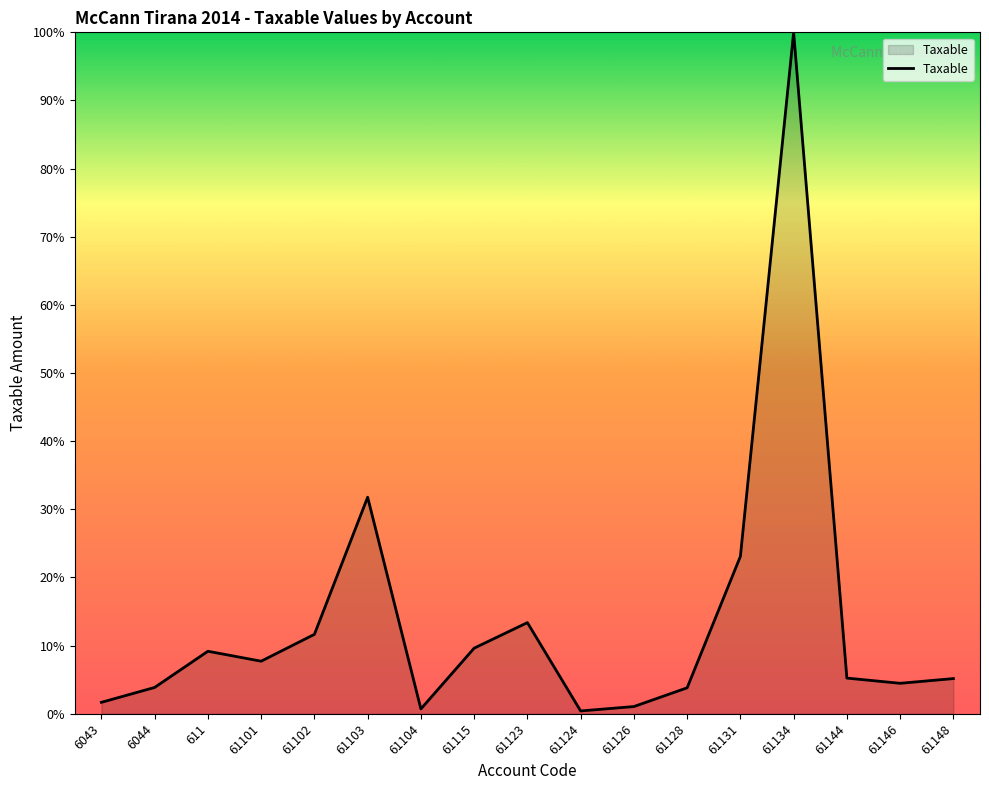

Where is the data nearest to the value 50?

61103